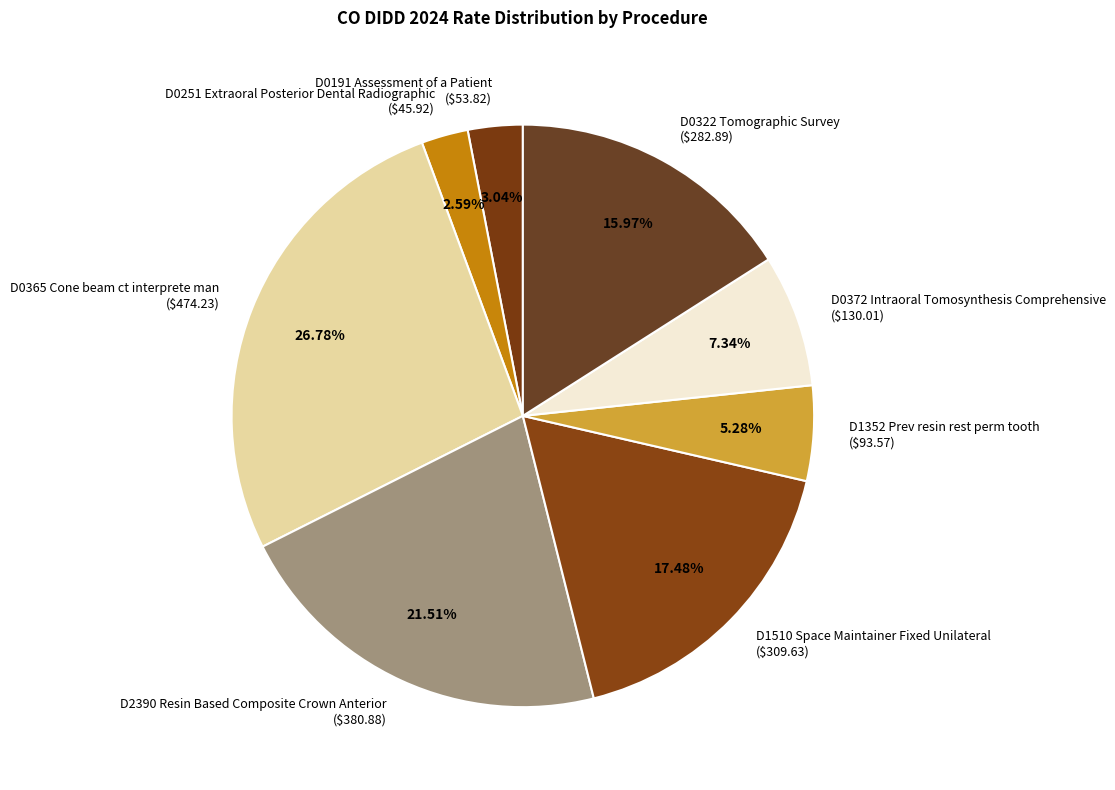

How much of the chart is everything except D0322 Tomographic Survey?

84.0%